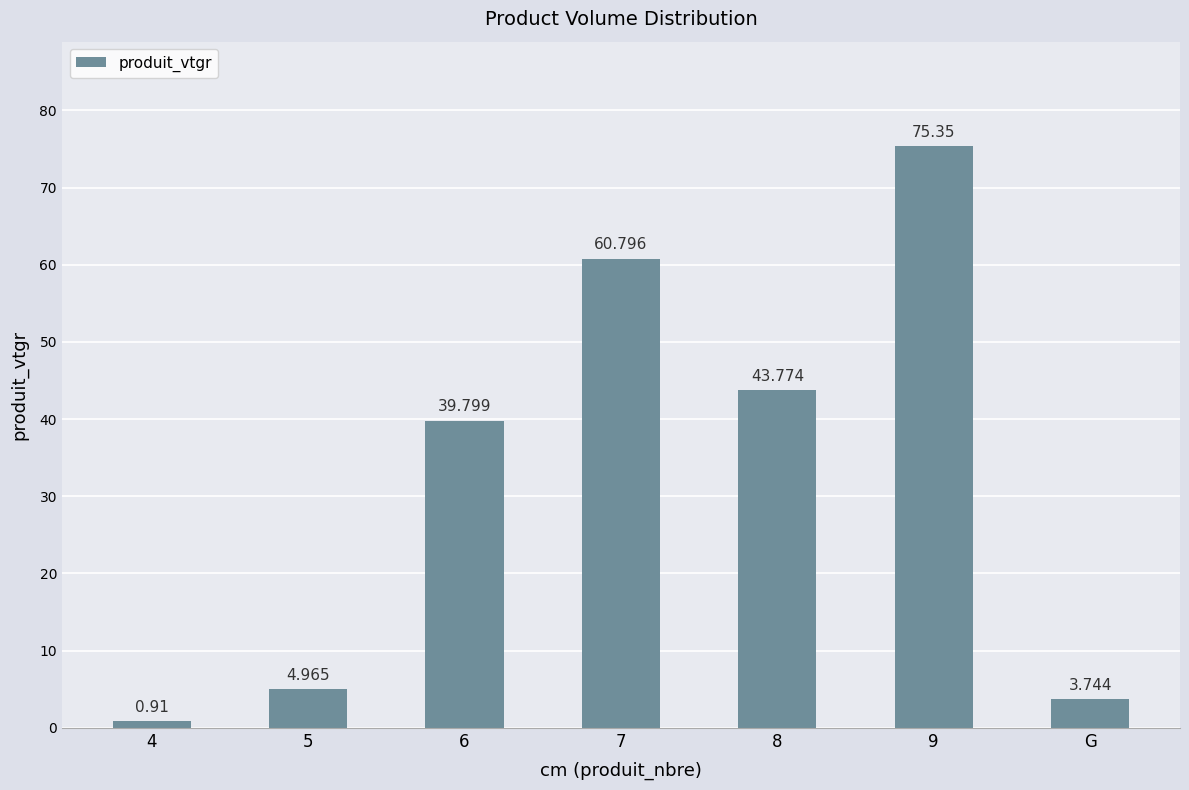

How many categories are shown in the chart?

7